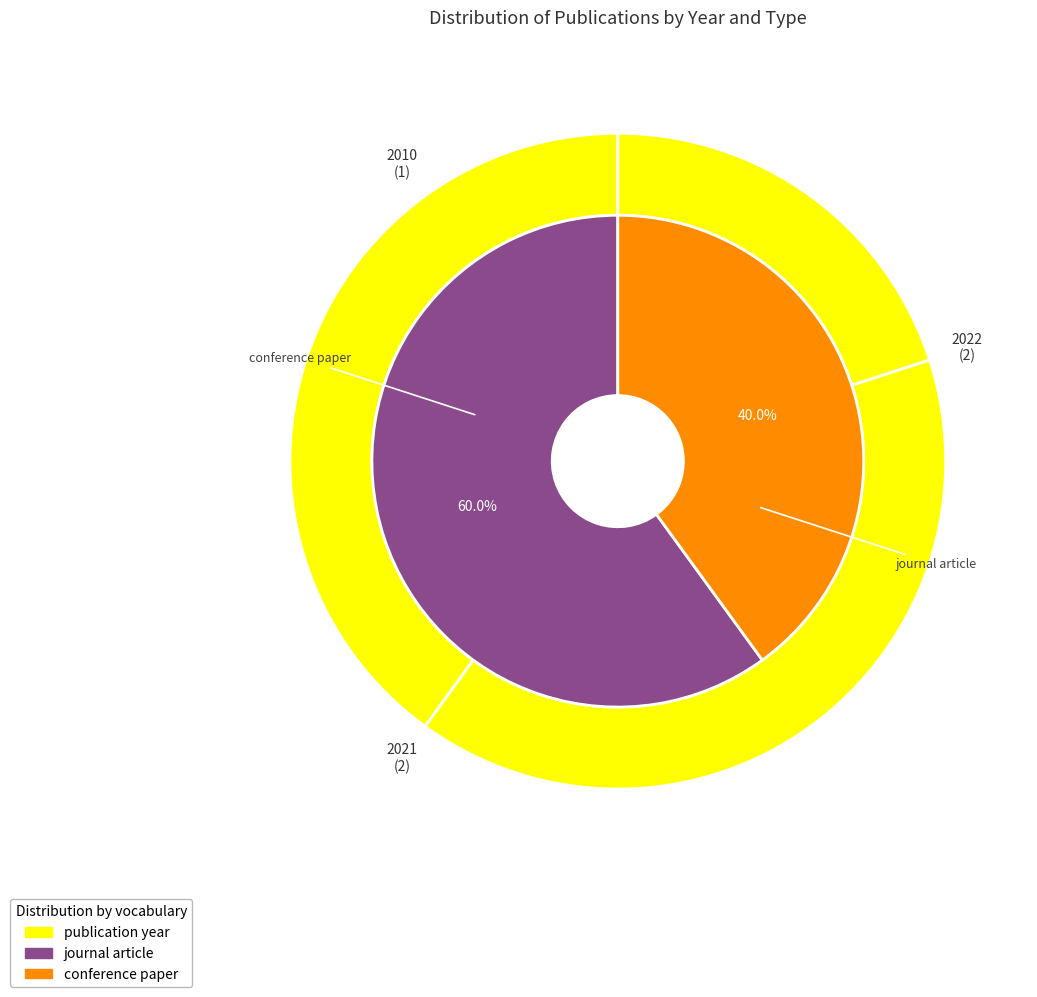

What percentage do 3 and 2 together represent?

40.0%